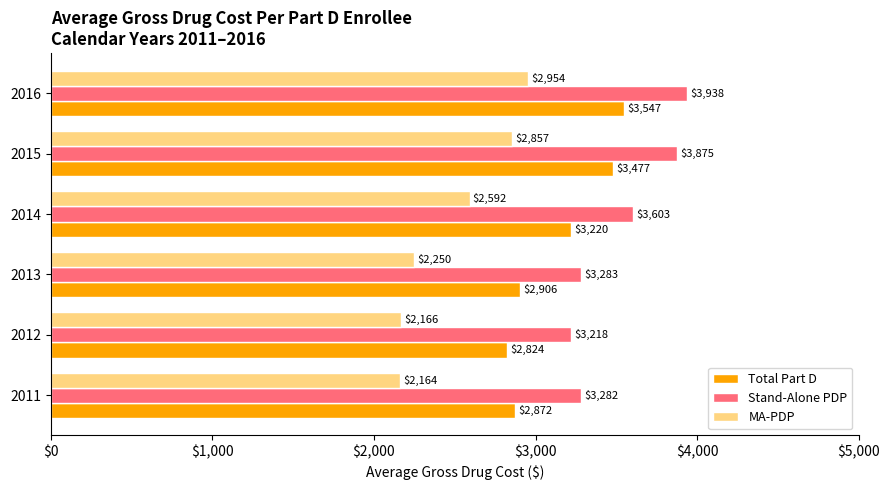

At which category is the sum across all series the highest?

2016